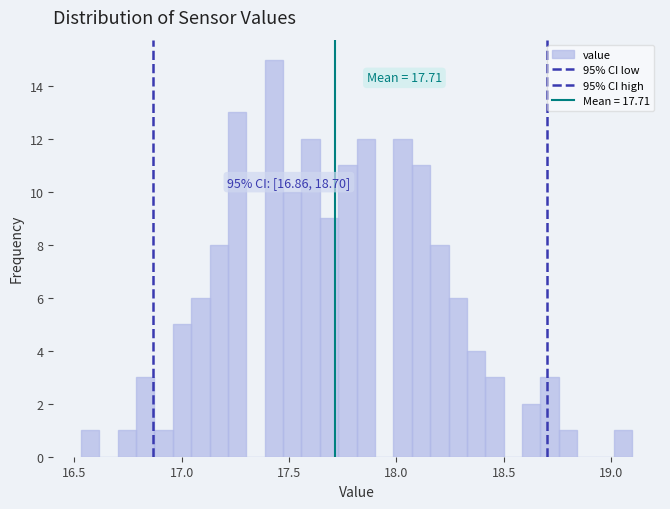

Read against the x-axis, roughly where is the centre of the tallest bar?

17.45